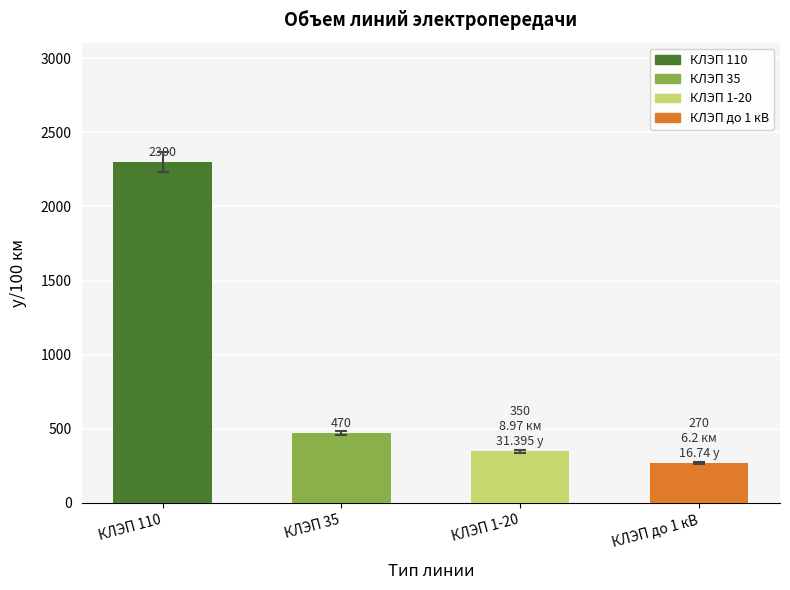

What is the difference between the maximum and minimum values?

2030